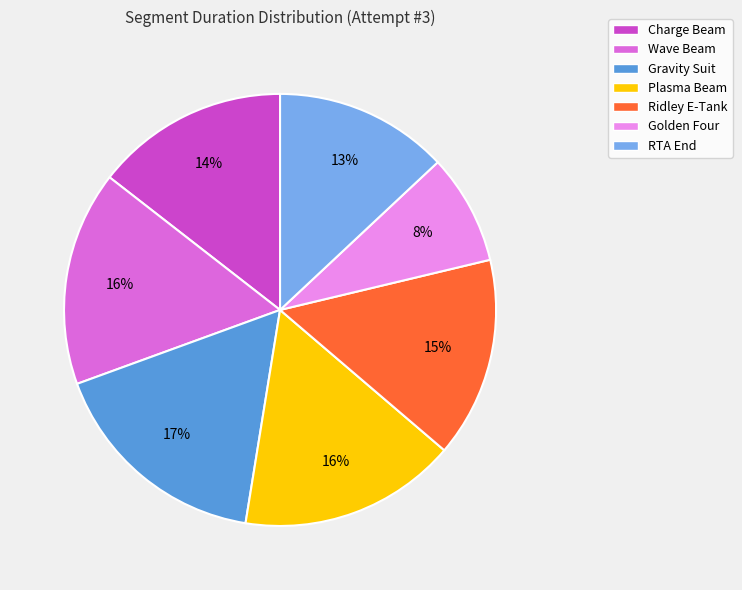

Which category has the biggest portion of the pie?

Gravity Suit